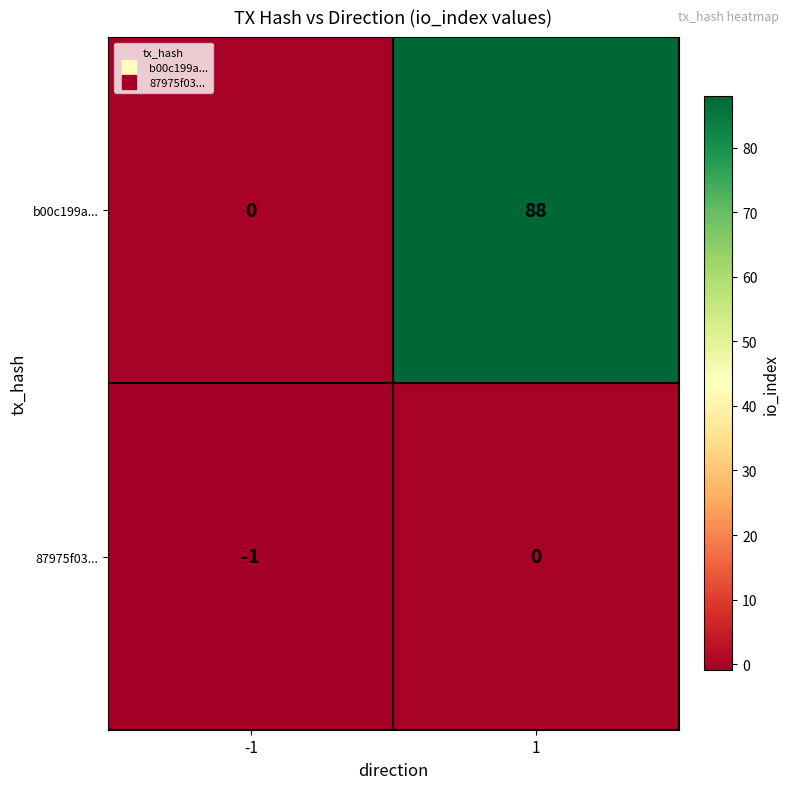

Which series has the largest total across all categories?

b00c199a...